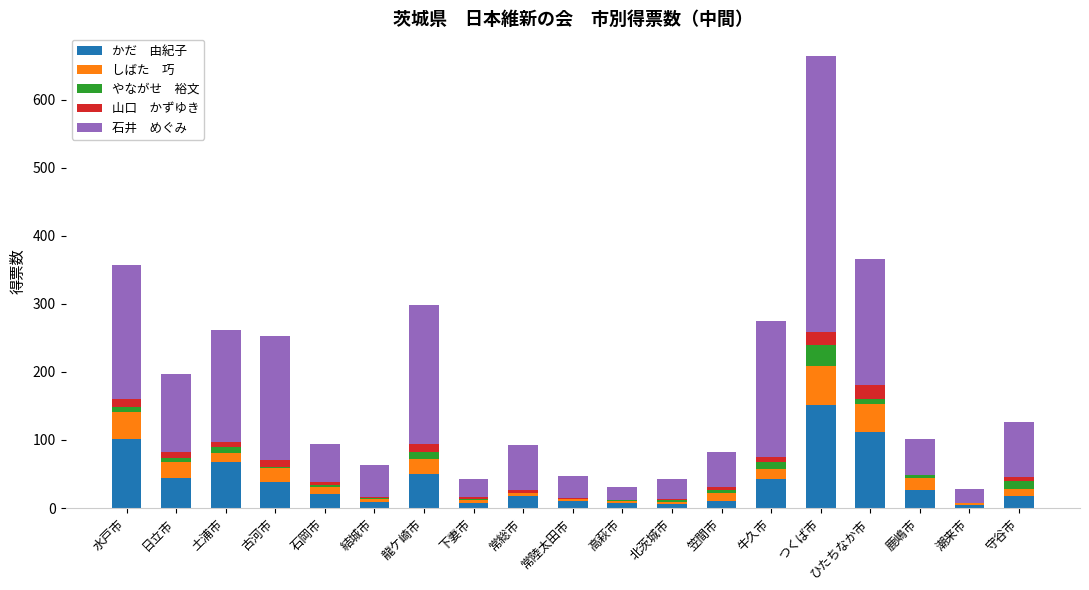

At which category is the sum across all series the highest?

つくば市